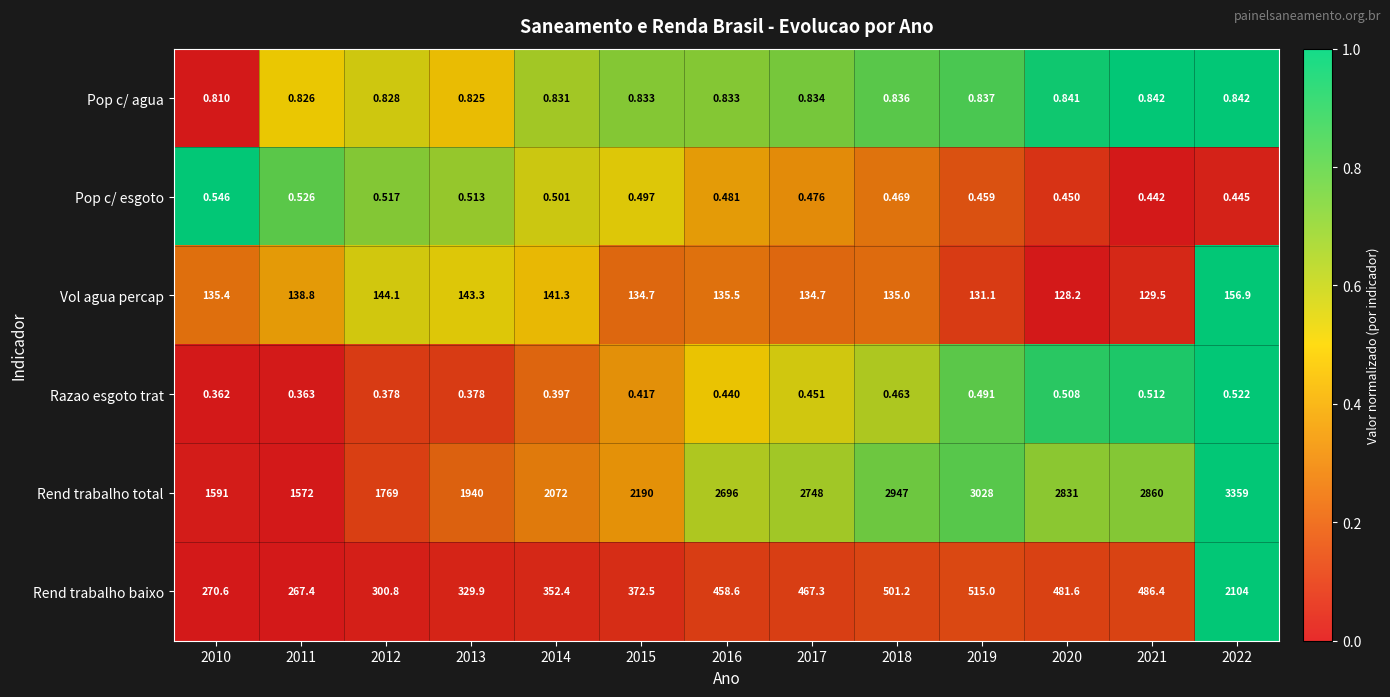

Which series has the widest spread of values?

Rend trabalho baixo